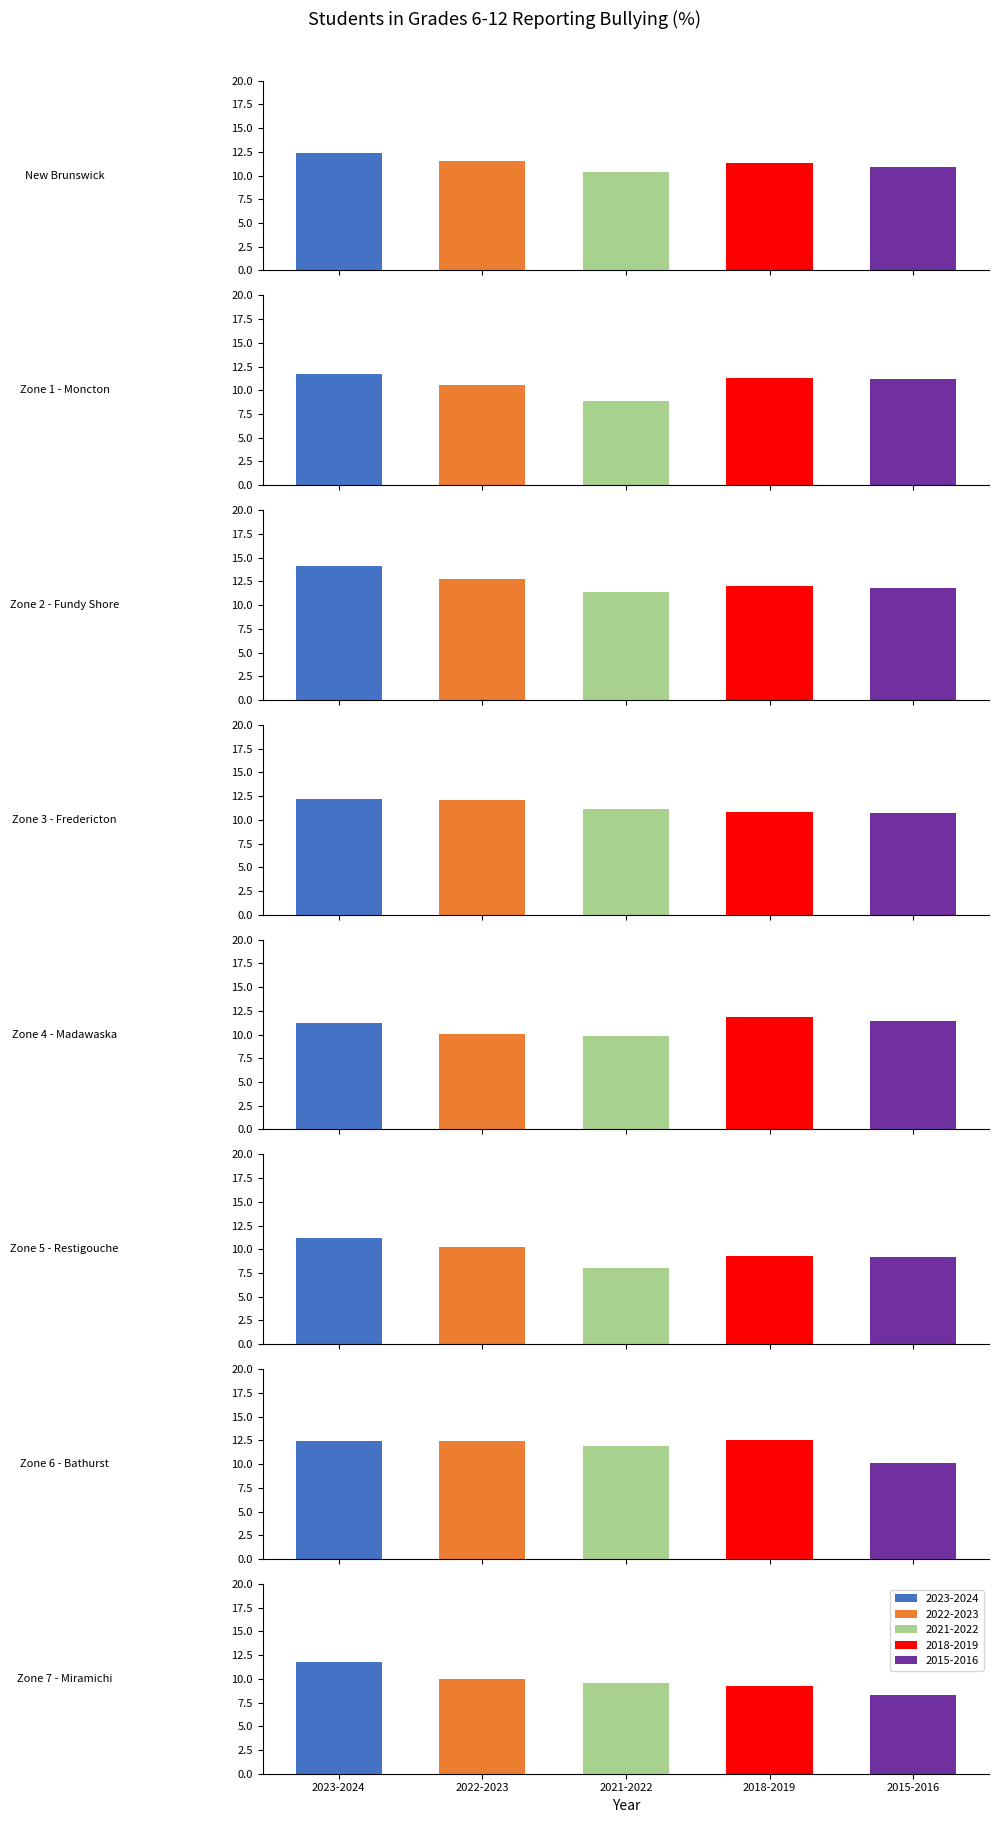

Where does the 2021-2022 series first go above 10?

New Brunswick